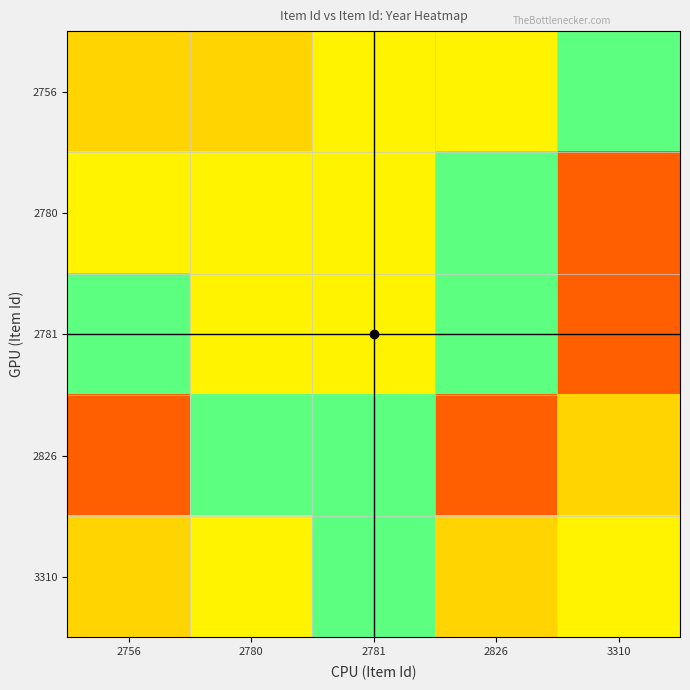

Reading left to right, list all the values displayed in this chart.

2756: 2756=1917	2780=1917	2781=1918	2826=1918	3310=1921
2780: 2756=1918	2780=1918	2781=1918	2826=1921	3310=1931
2781: 2756=1921	2780=1918	2781=1918	2826=1921	3310=1931
2826: 2756=1931	2780=1921	2781=1921	2826=1931	3310=1917
3310: 2756=1917	2780=1918	2781=1921	2826=1917	3310=1918